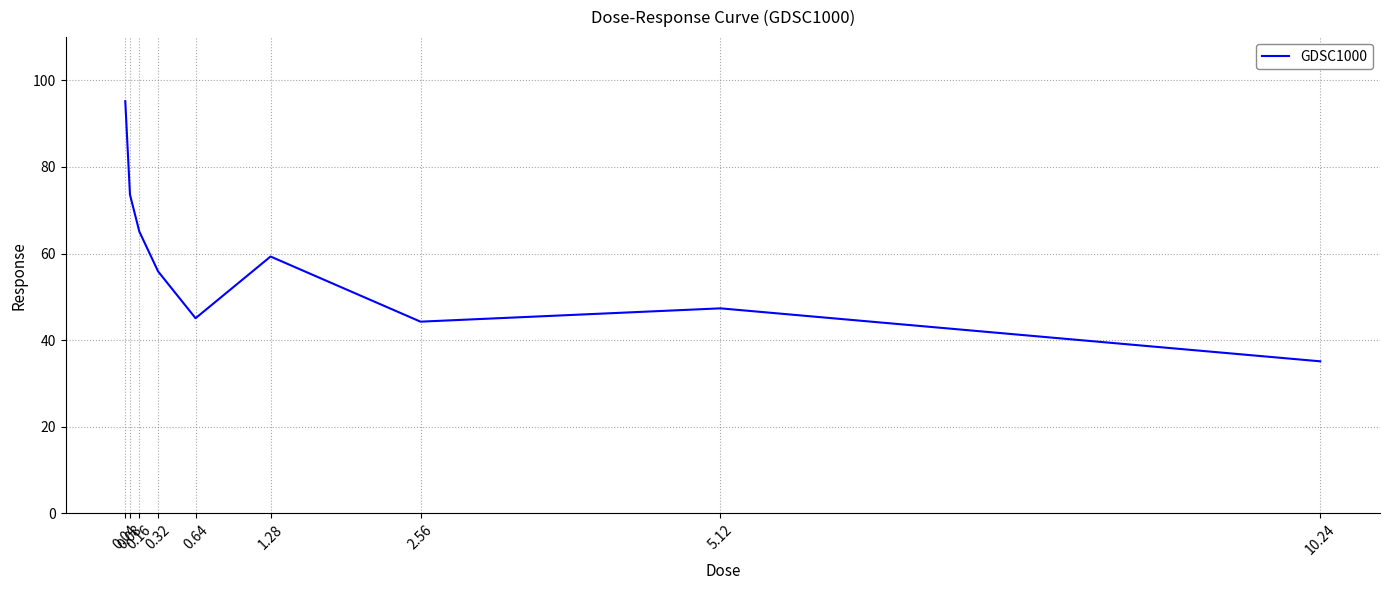

What is the sum of all values?

520.8